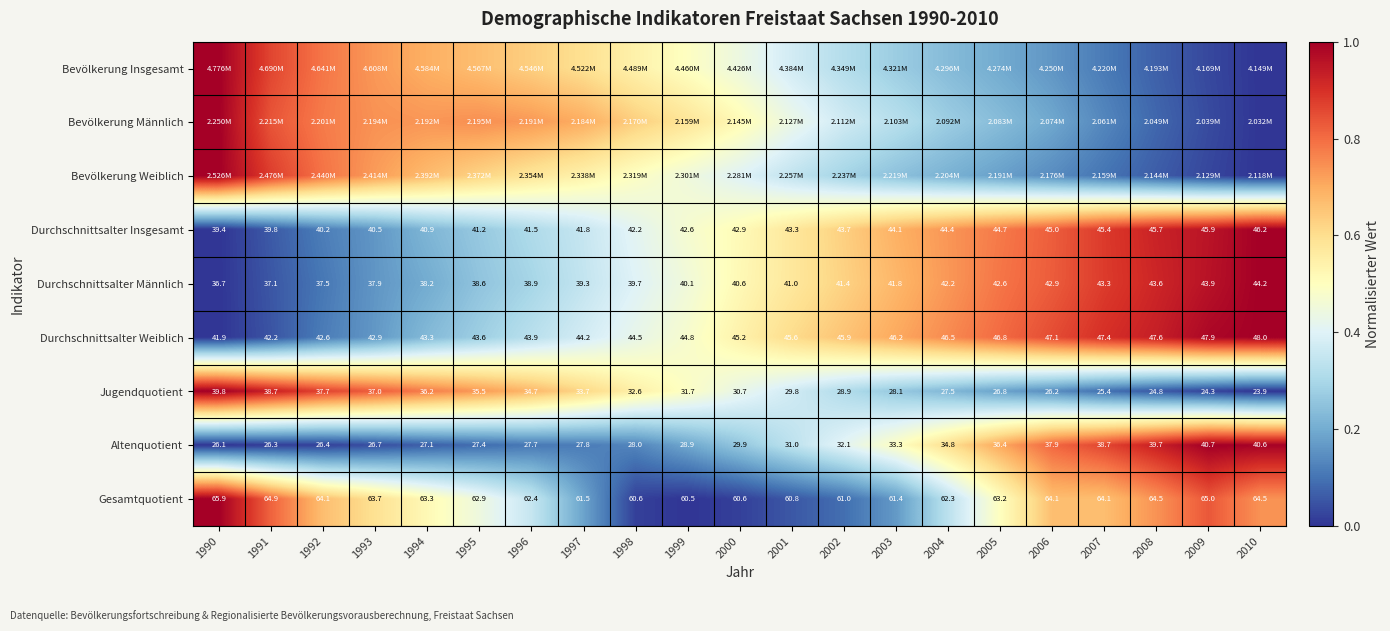

Rank the series at 2004 from lowest to highest value.

Bevölkerung Weiblich, Jugendquotient, Bevölkerung Insgesamt, Bevölkerung Männlich, Gesamtquotient, Altenquotient, Durchschnittsalter Männlich, Durchschnittsalter Insgesamt, Durchschnittsalter Weiblich